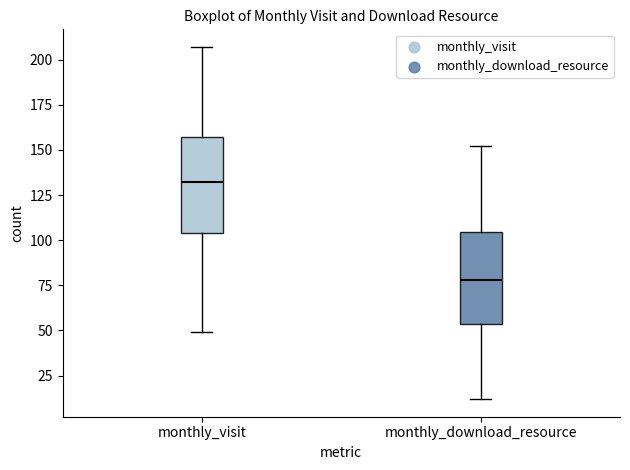

Reading left to right, read every box against the y-axis: the position of its median line, the range the box covers, and the ends of its whiskers. The values are not printed on the chart, so give them approximately, as read against the axis.

monthly_visit: median 130, box 105 to 155, whiskers 50 to 205
monthly_download_resource: median 80, box 55 to 105, whiskers 10 to 150